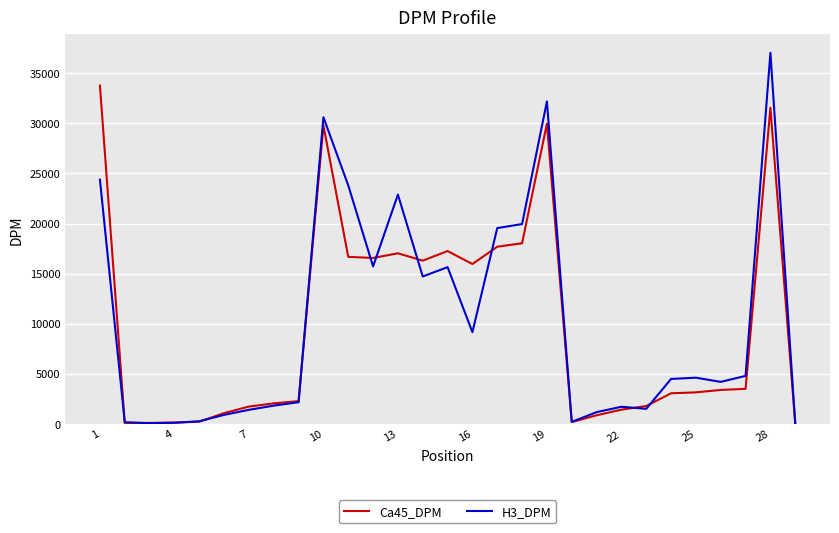

Which series has the widest spread of values?

H3_DPM